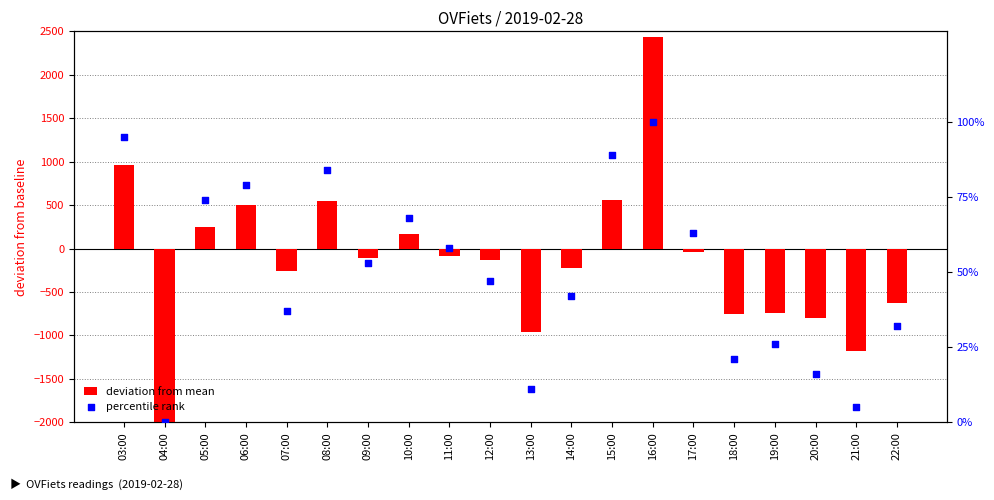

At how many categories does at least one series exceed -1527?

20